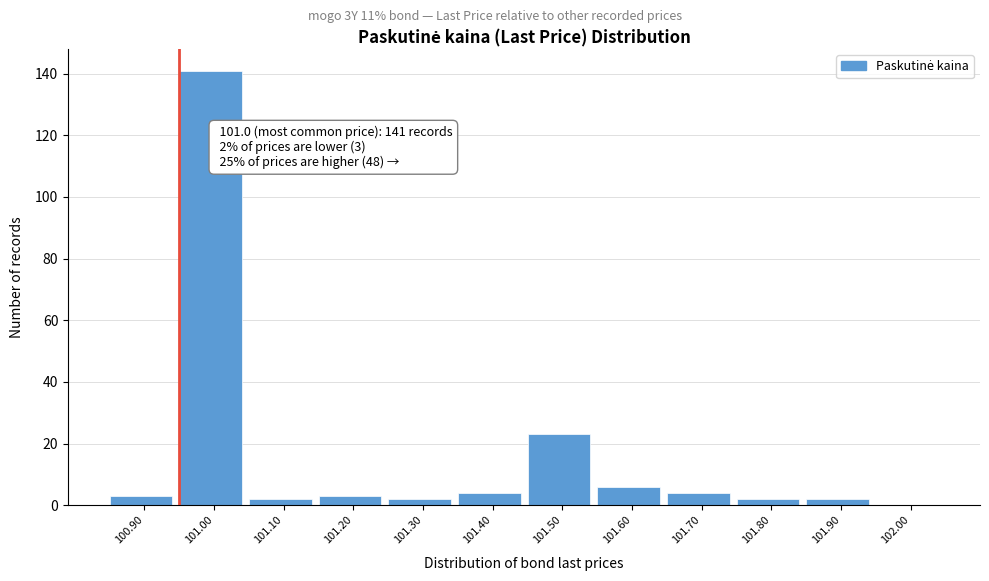

Reading left to right, list all the values displayed in this chart.

100.90=3	101.00=141	101.10=2	101.20=3	101.30=2	101.40=4	101.50=23	101.60=6	101.70=4	101.80=2	101.90=2	102.00=0